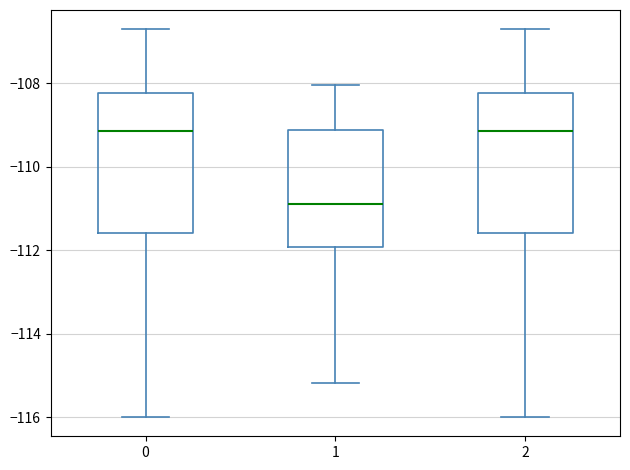

Where is the upper edge of the box at x = 2 on the y-axis? The values are not printed on the chart, so give them approximately, as read against the axis.

-108.2